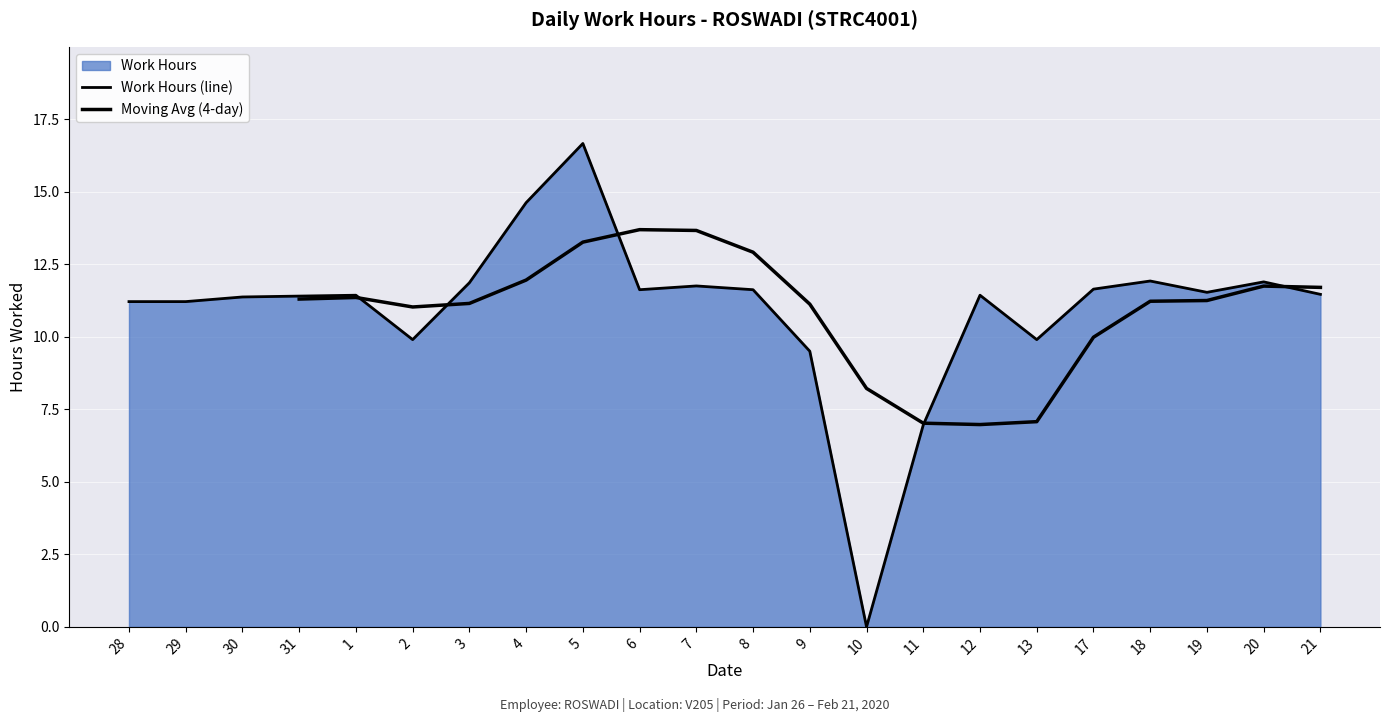

What is the difference between the values at 12 and 19?

0.1